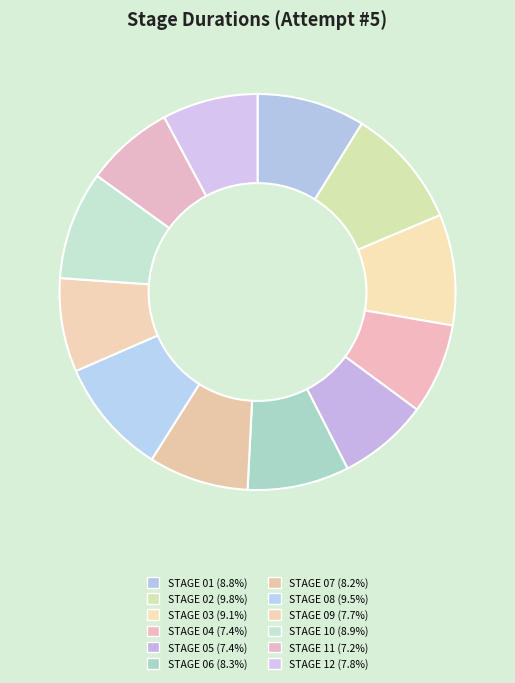

How many slices are in this pie chart?

12